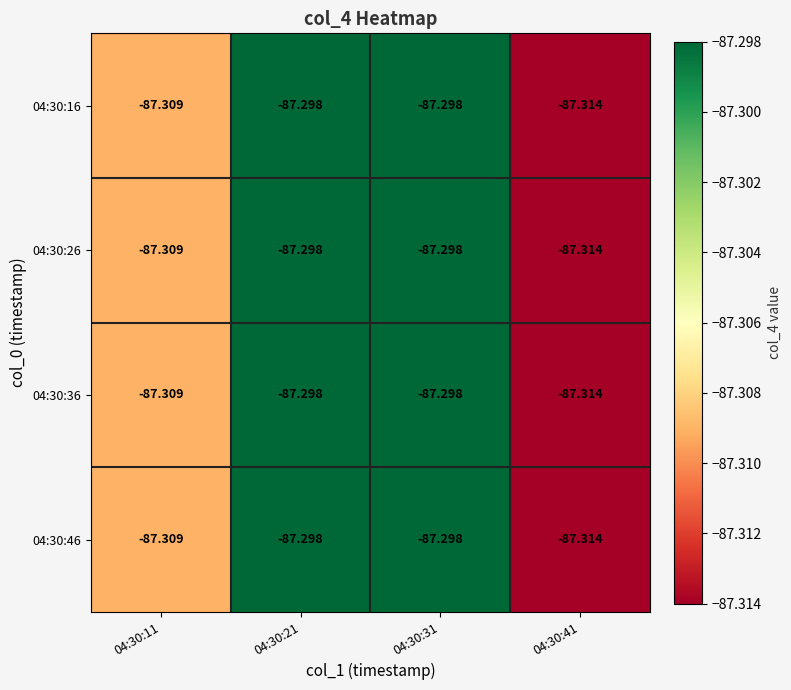

Is the value of 04:30:16 at 04:30:31 greater than the value of 04:30:26 at 04:30:11?

Yes